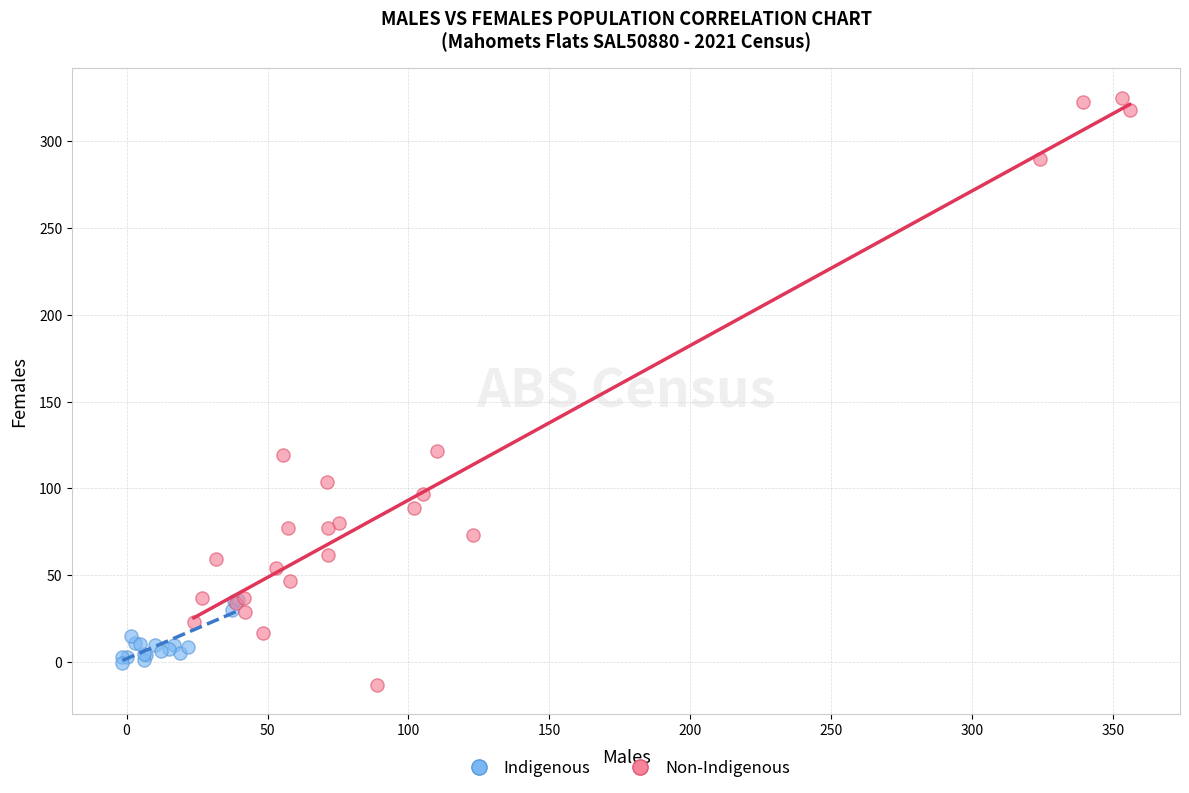

Which series has the widest spread of Y values?

Non-Indigenous